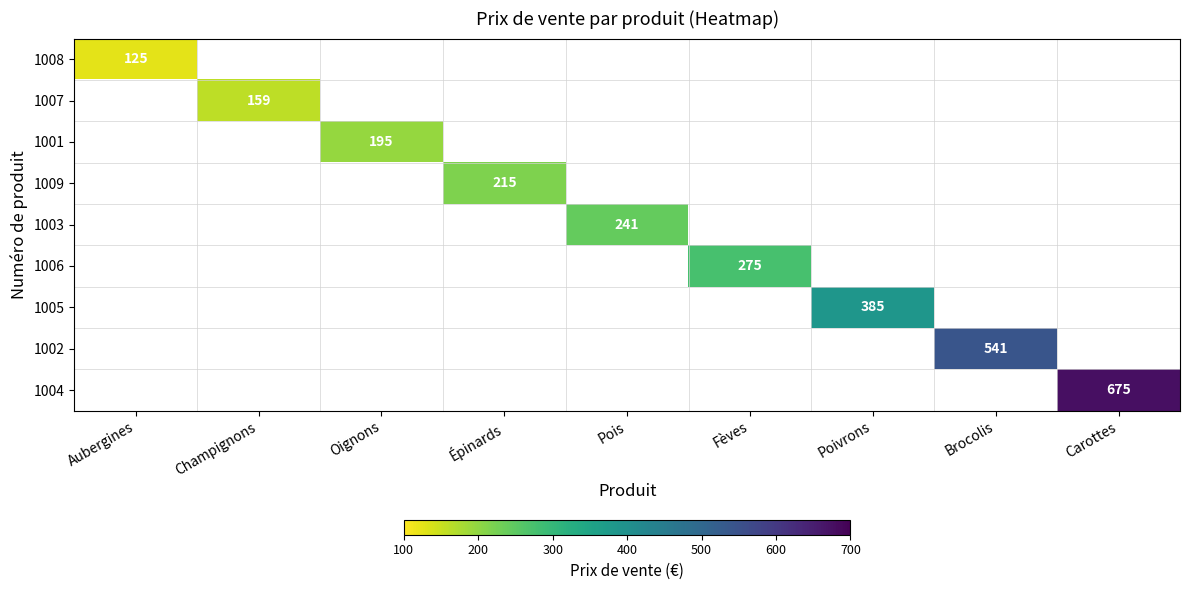

The 1006 series shows 275 at Fèves. True or false?

True